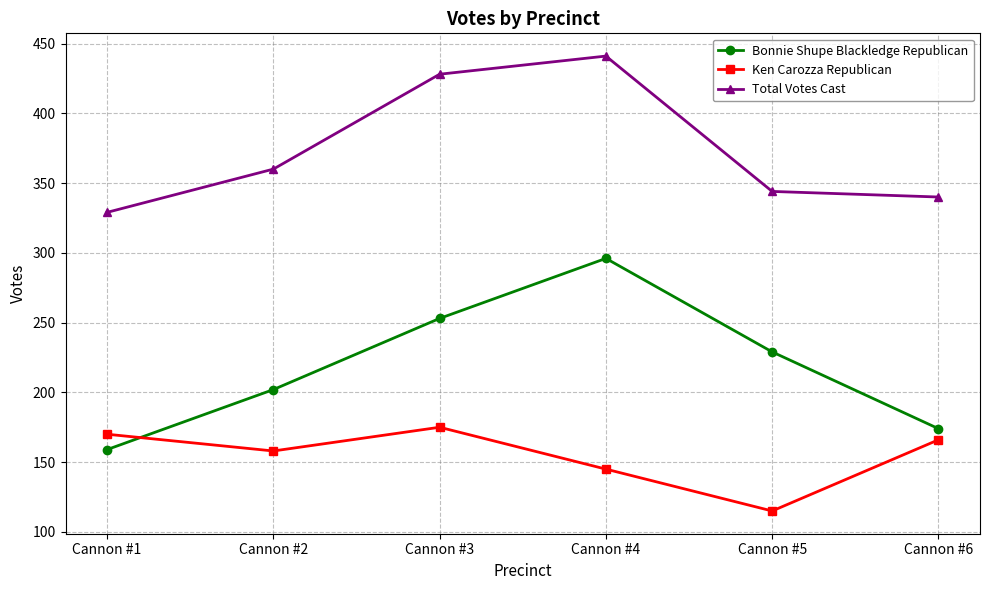

Reading left to right, extract all data points from this chart.

Bonnie Shupe Blackledge Republican: 159	202	253	296	229	174
Ken Carozza Republican: 170	158	175	145	115	166
Total Votes Cast: 329	360	428	441	344	340